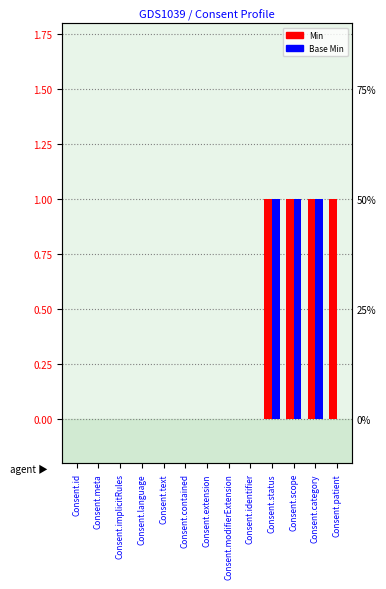

The value of Min at Consent.scope is 1. True or false?

True